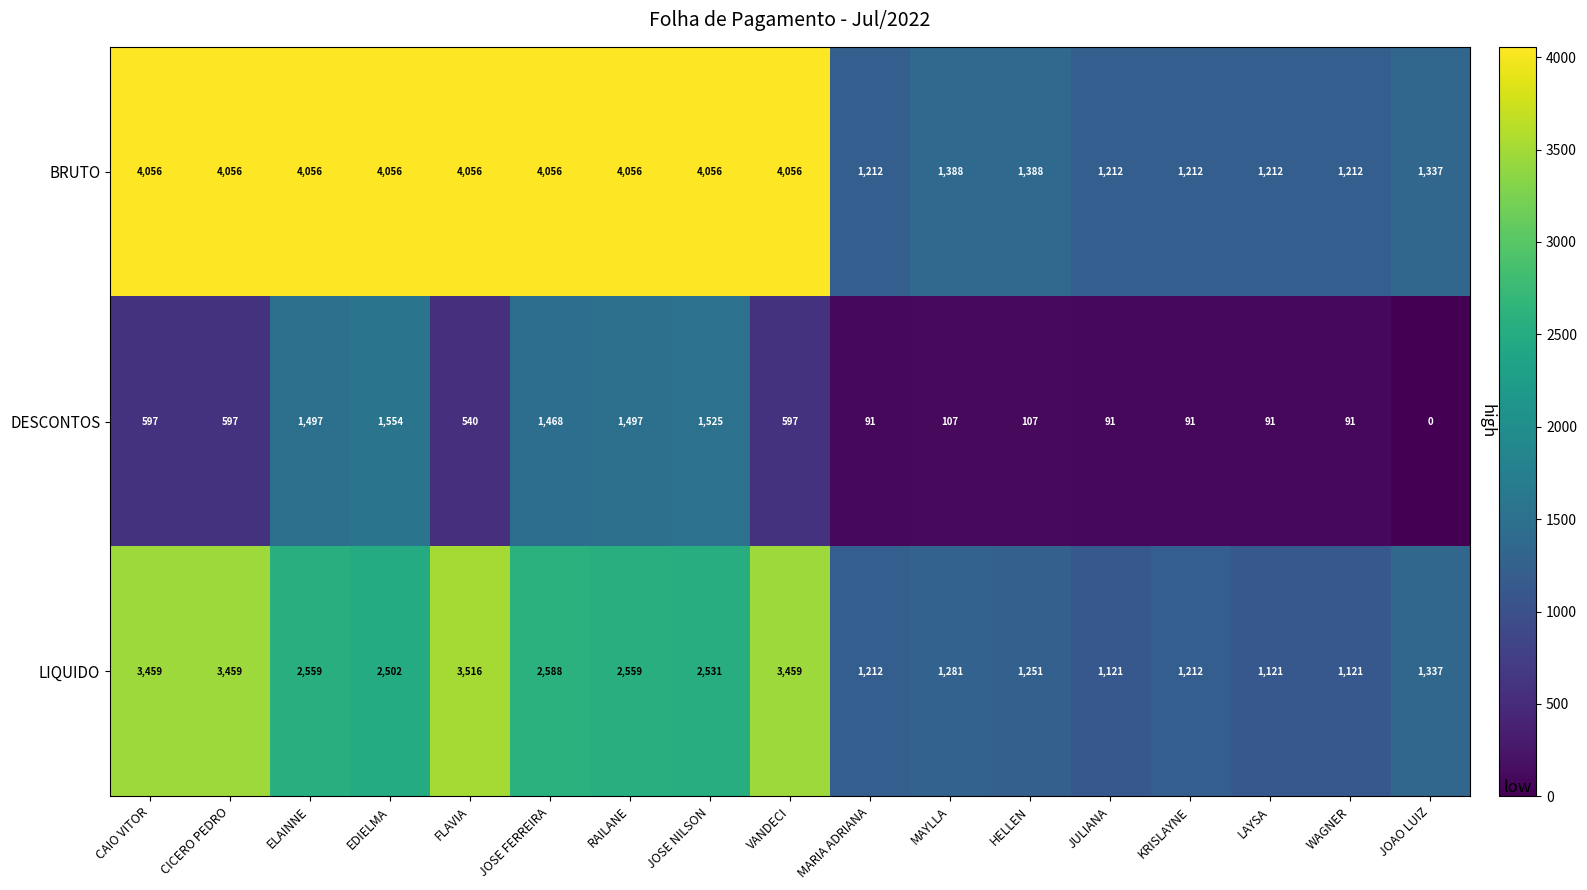

How many distinct data groups are displayed?

3